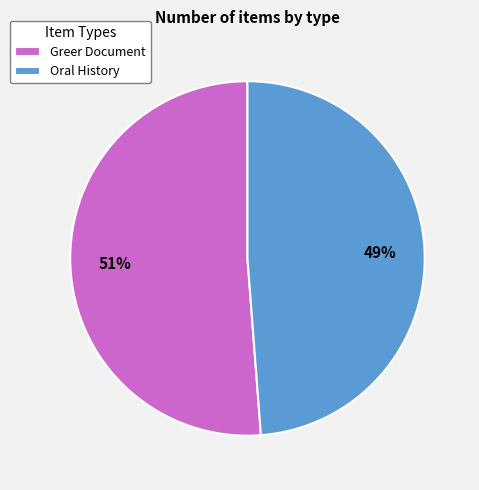

How many slices are in this pie chart?

2